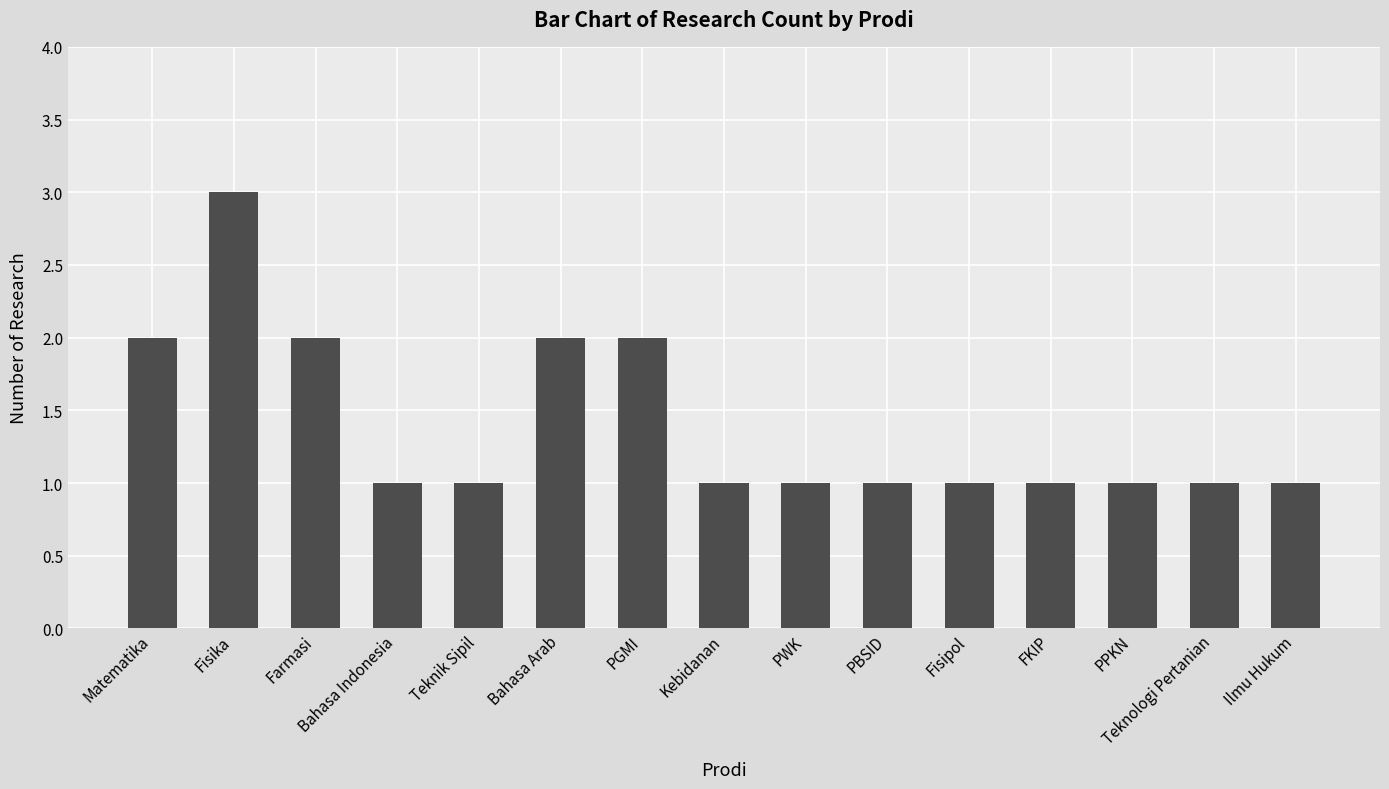

What is the smallest value displayed?

1